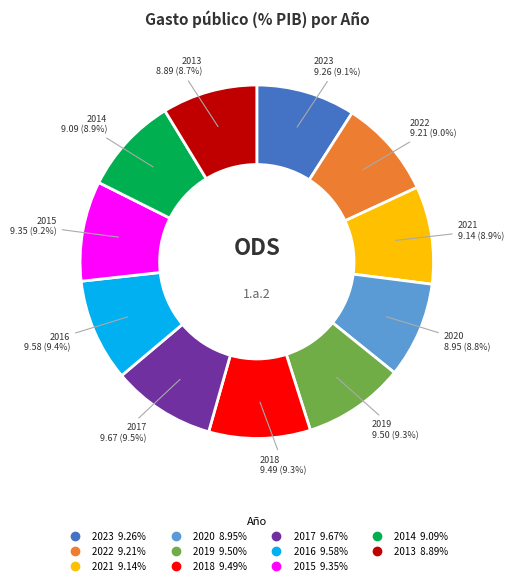

The 2016 slice represents 9% of the pie. True or false?

True